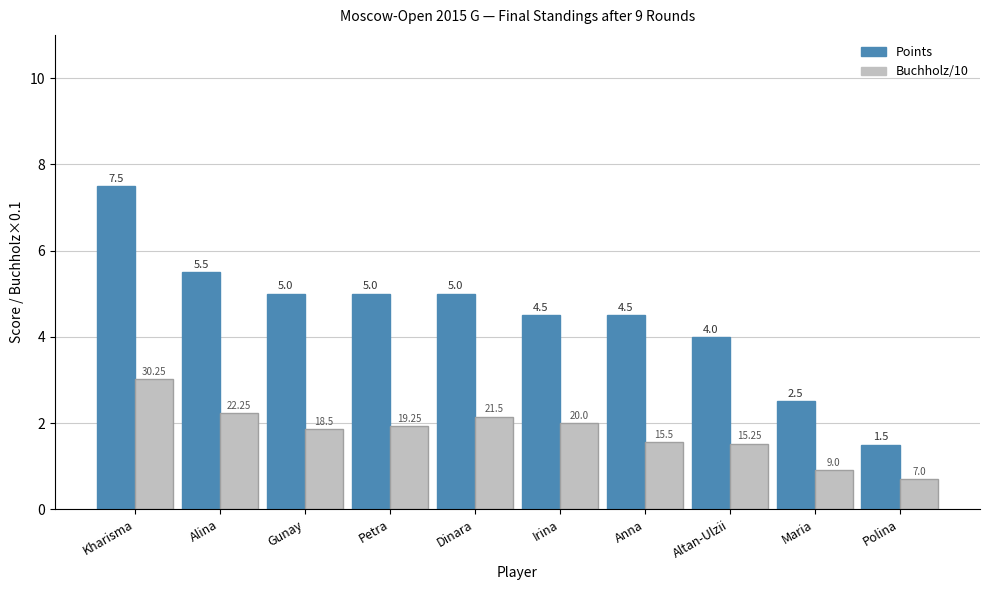

Are the bars grouped side by side (vs. stacked)?

Yes